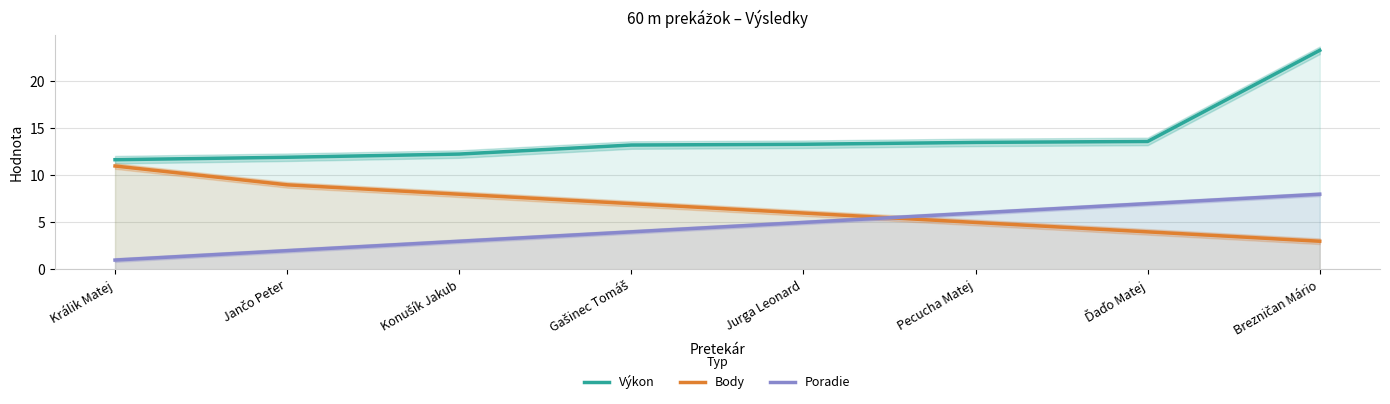

What is the label of the 3rd point from the right?

Pecucha Matej